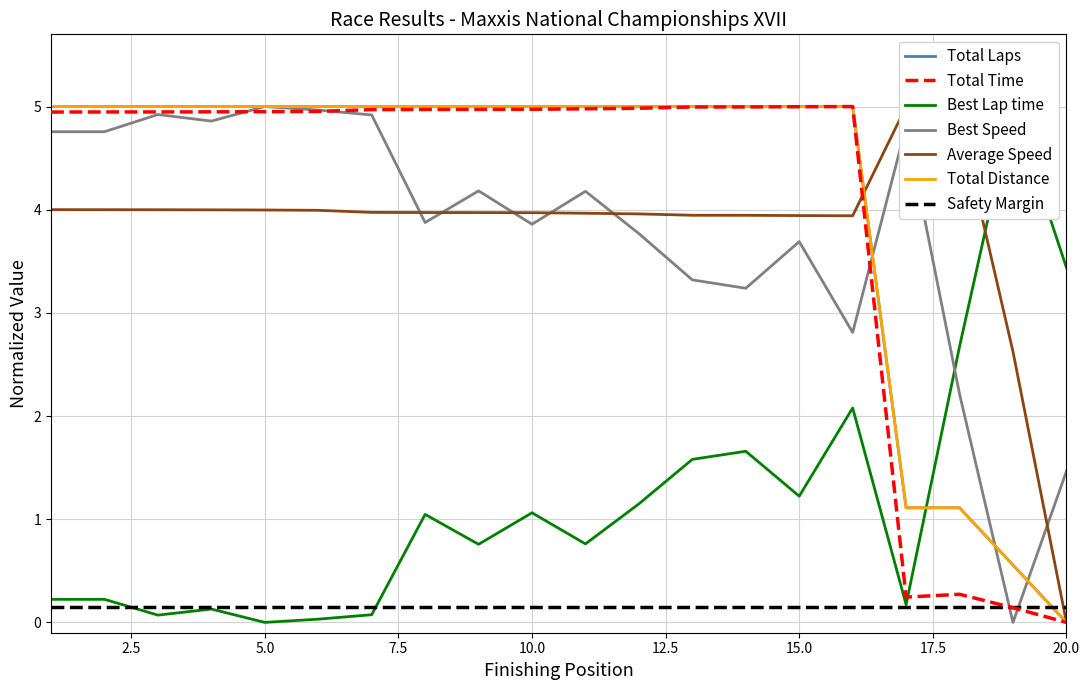

What is the value of the Average Speed point at the 17th from the left?

5.0